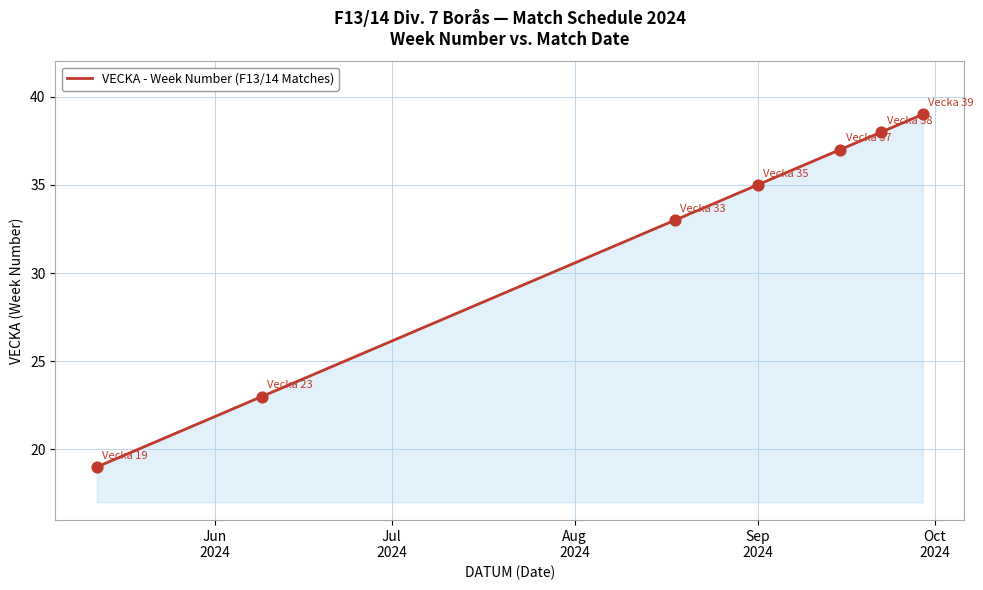

What is the maximum value shown in the chart?

39